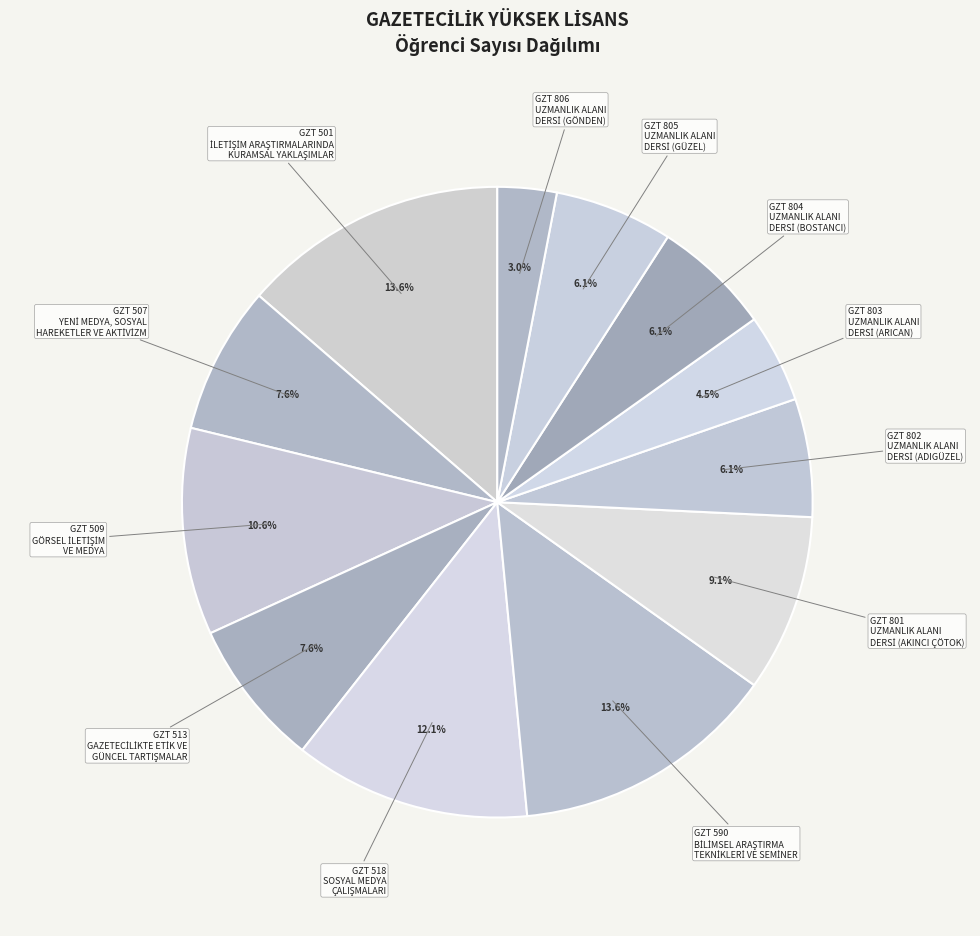

Is there any slice that represents more than half of the pie?

No